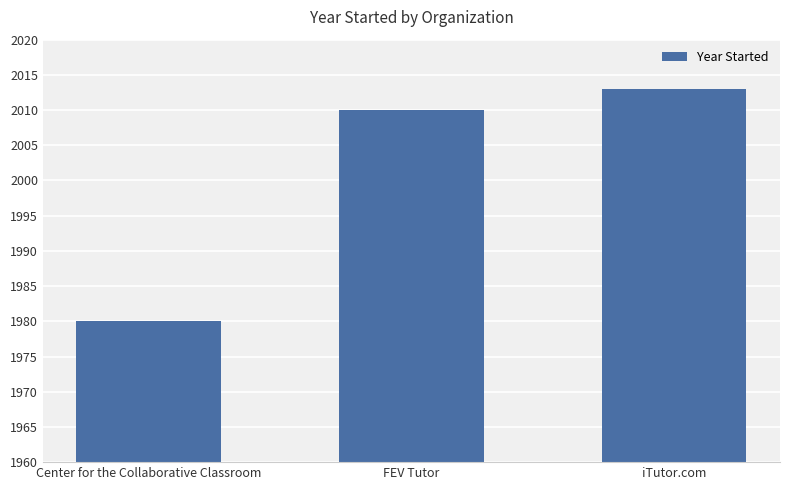

What position from the right is Center for the Collaborative Classroom?

3